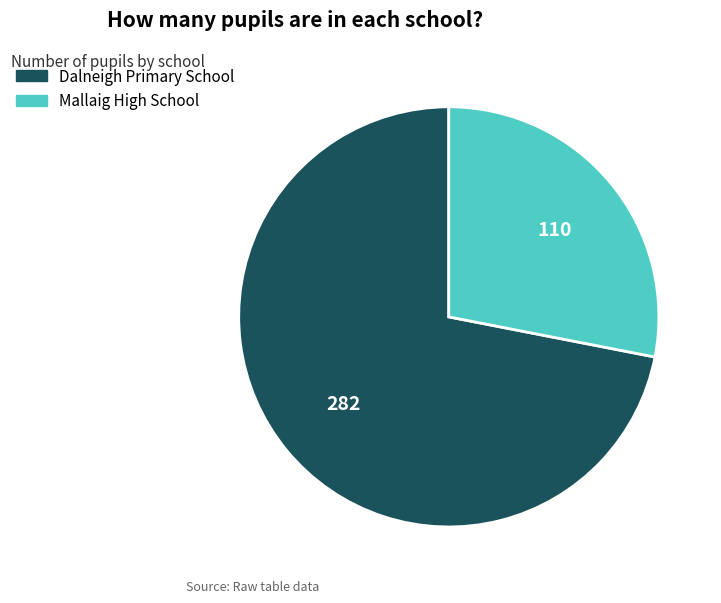

Which category has the biggest portion of the pie?

Dalneigh Primary School